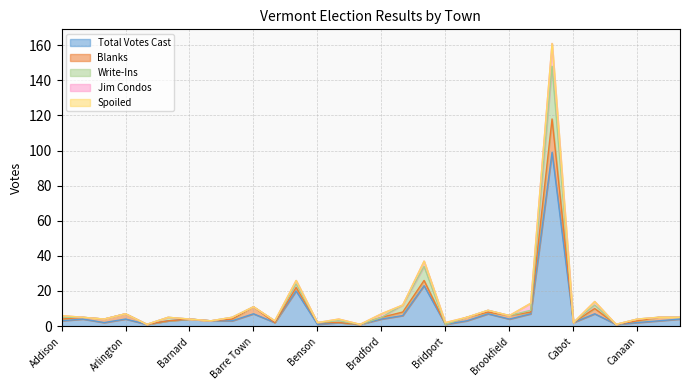

How many positive values does the Blanks series have?

20